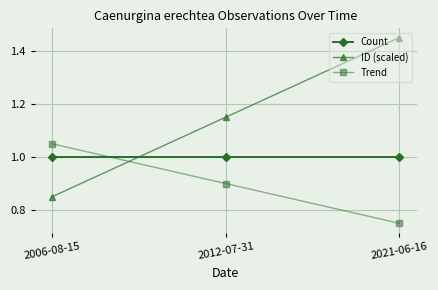

Where is Trend nearest to the value 0?

2021-06-16